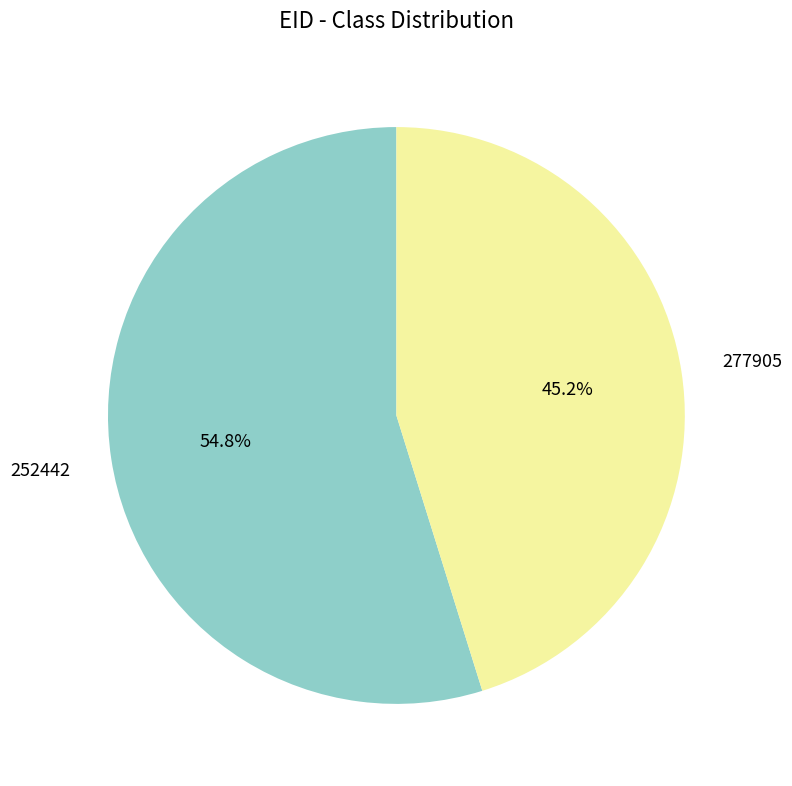

How many segments does this pie chart have?

2